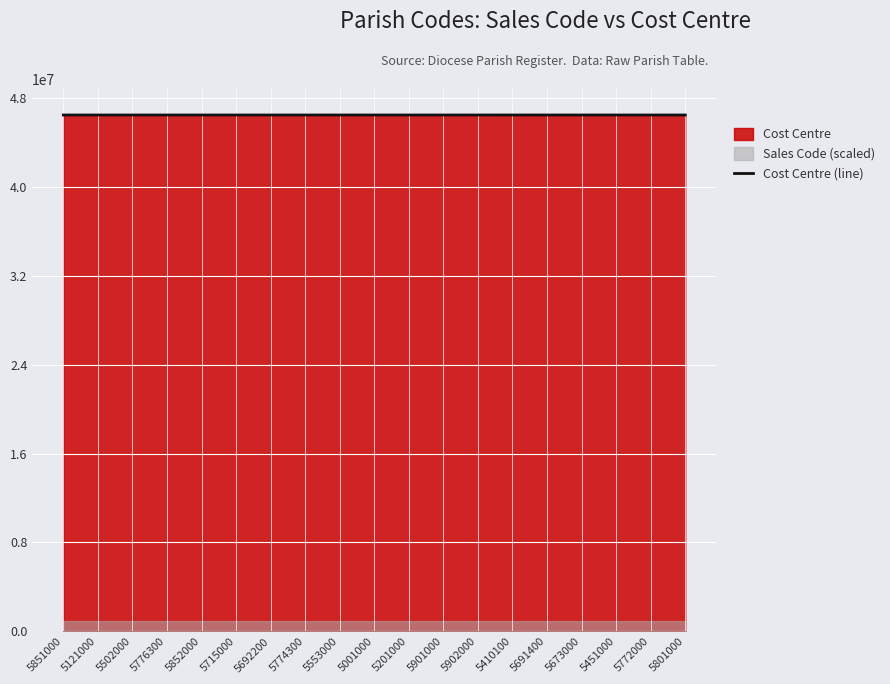

What is the maximum value shown in the chart?

46460511